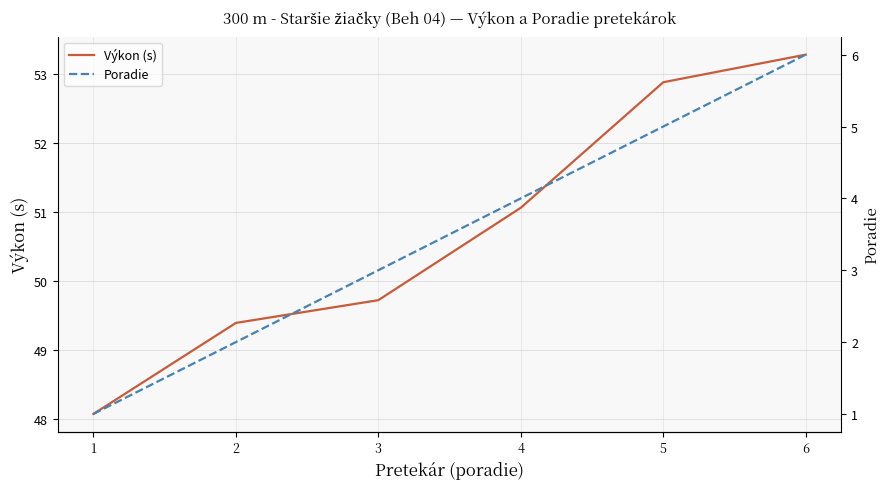

True or false: Výkon (s) has more than 2 interior local peaks.

False